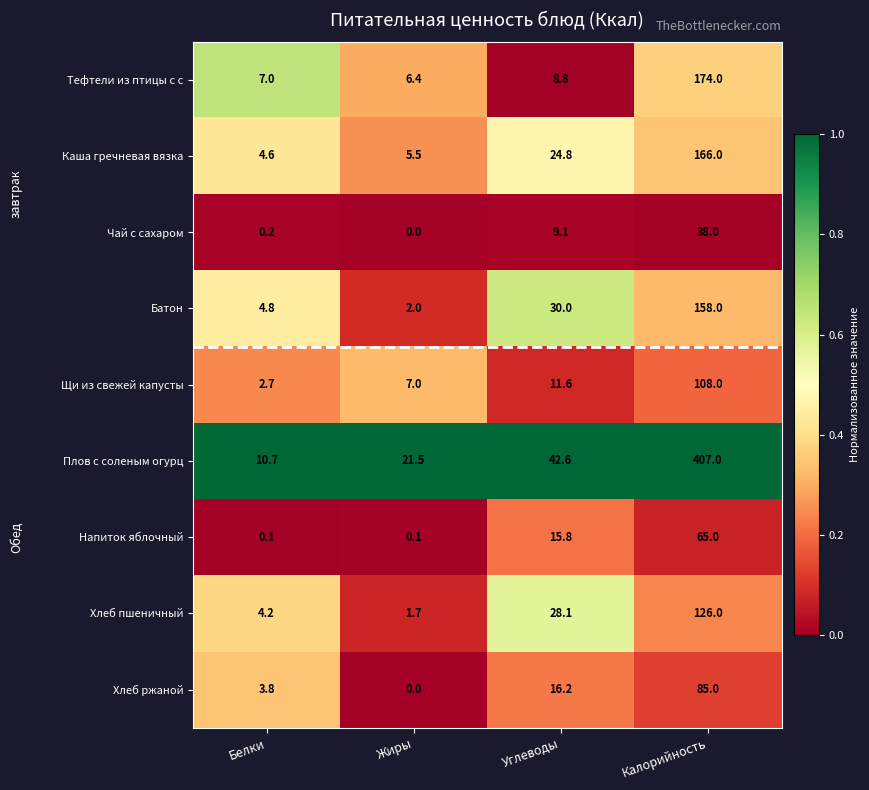

What is the total value across all series at Калорийность?

1327.0